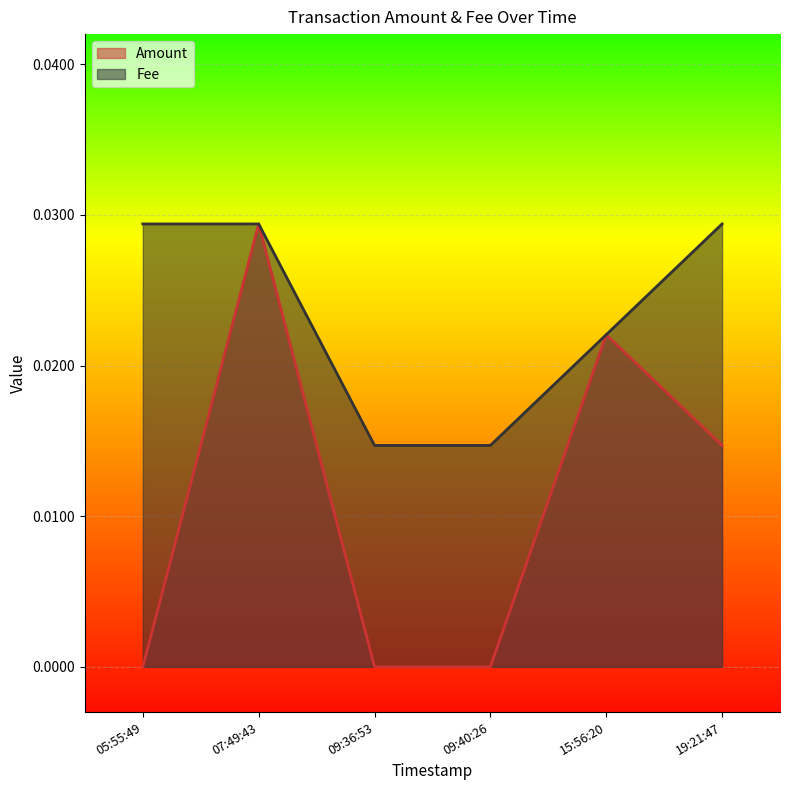

Is it true that Amount equals 0.0 at 05:55:49?

True